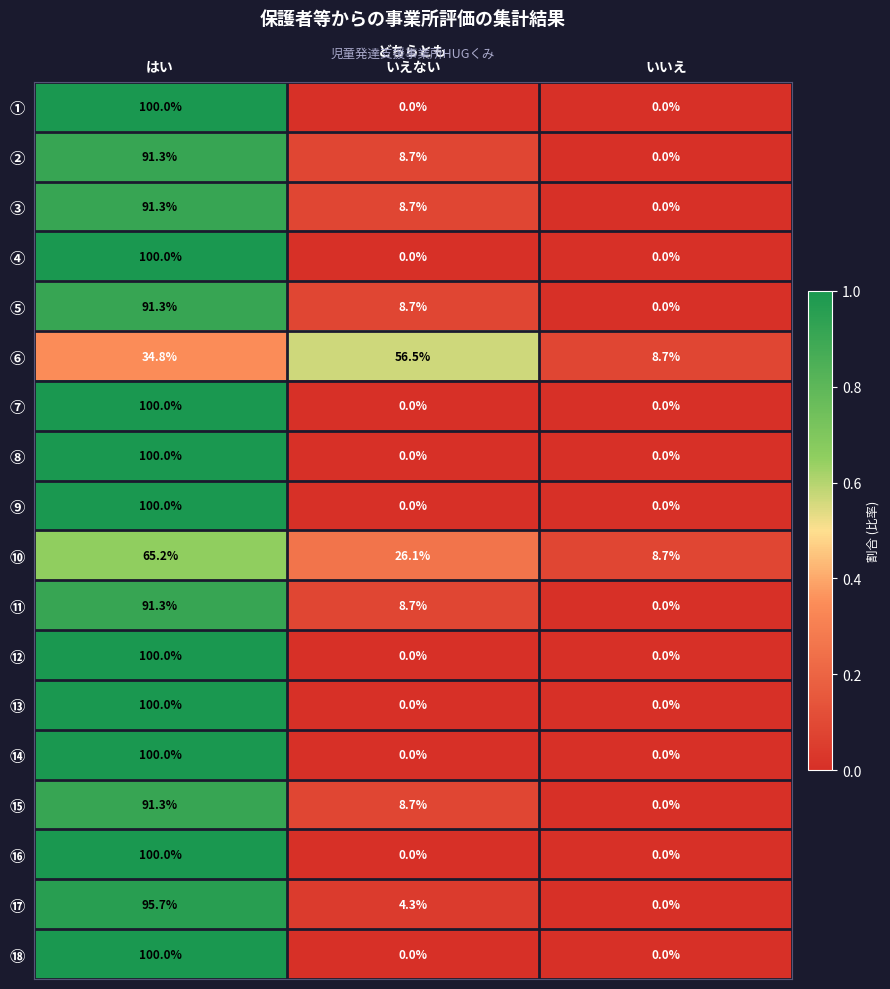

What is the spread (max minus min) of values at いいえ?

8.7